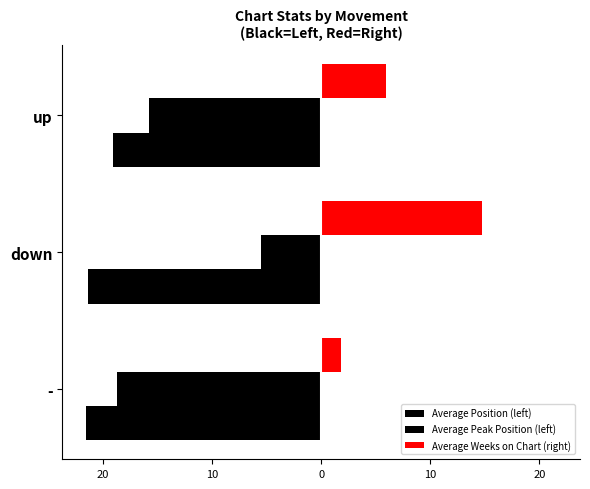

How many data points in Average Peak Position (left) are less than -15?

2